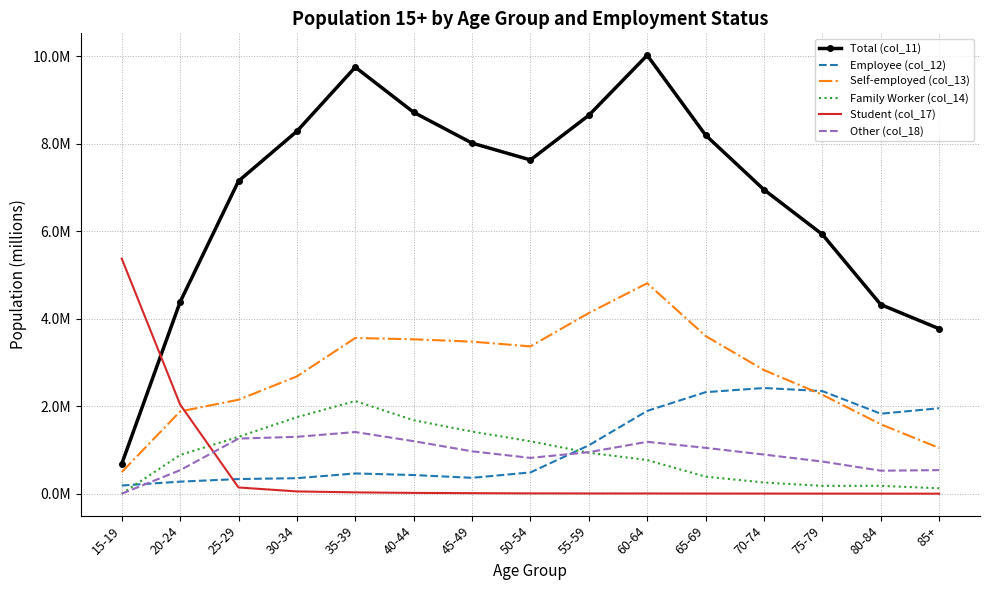

Between 30-34 and 60-64, which series saw the biggest shift?

Self-employed (col_13)